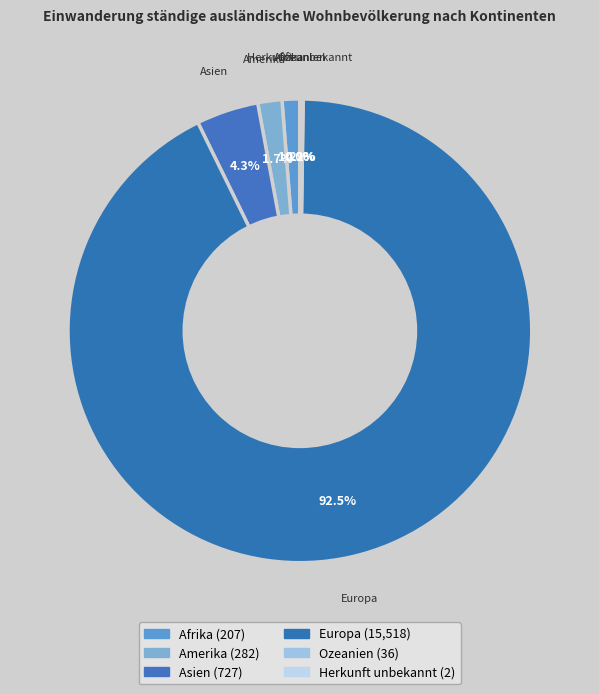

What percentage is the Europa slice, to the nearest percent?

93%